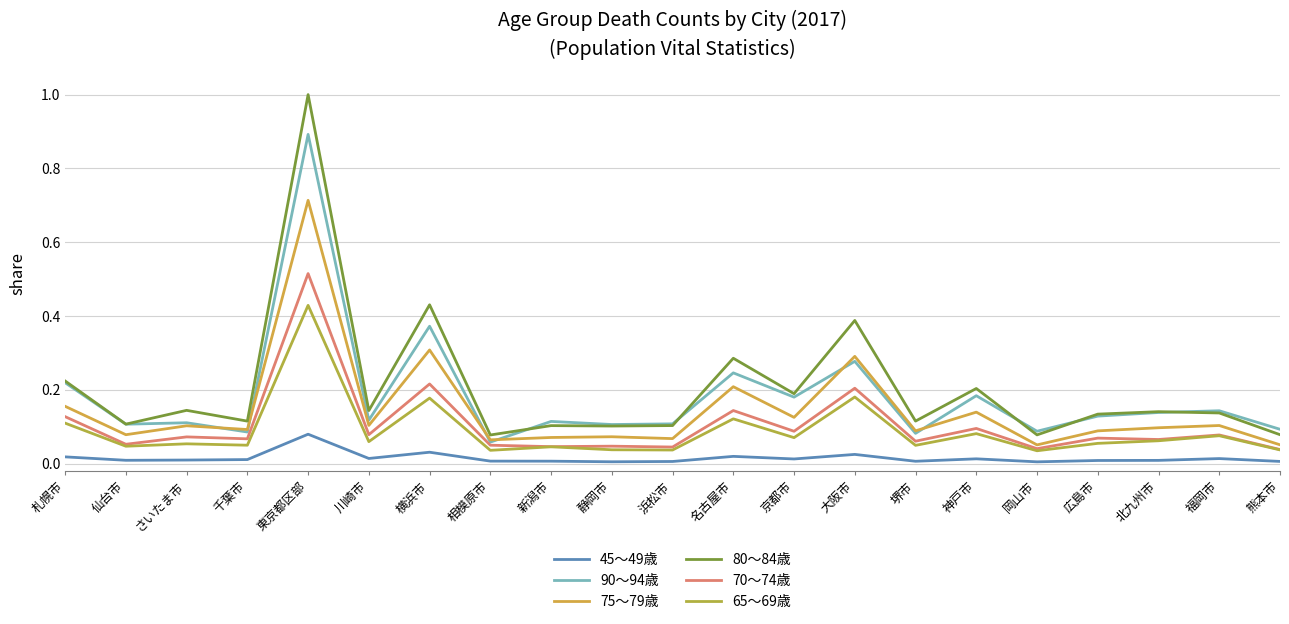

Which series has the widest spread of values?

80～84歳